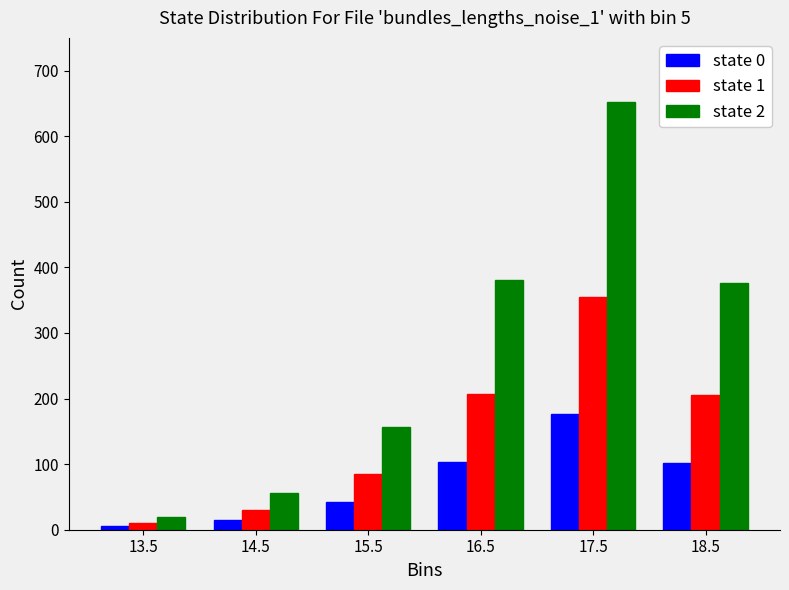

What is the value of the state 1 bar at the 3rd from the left?

85